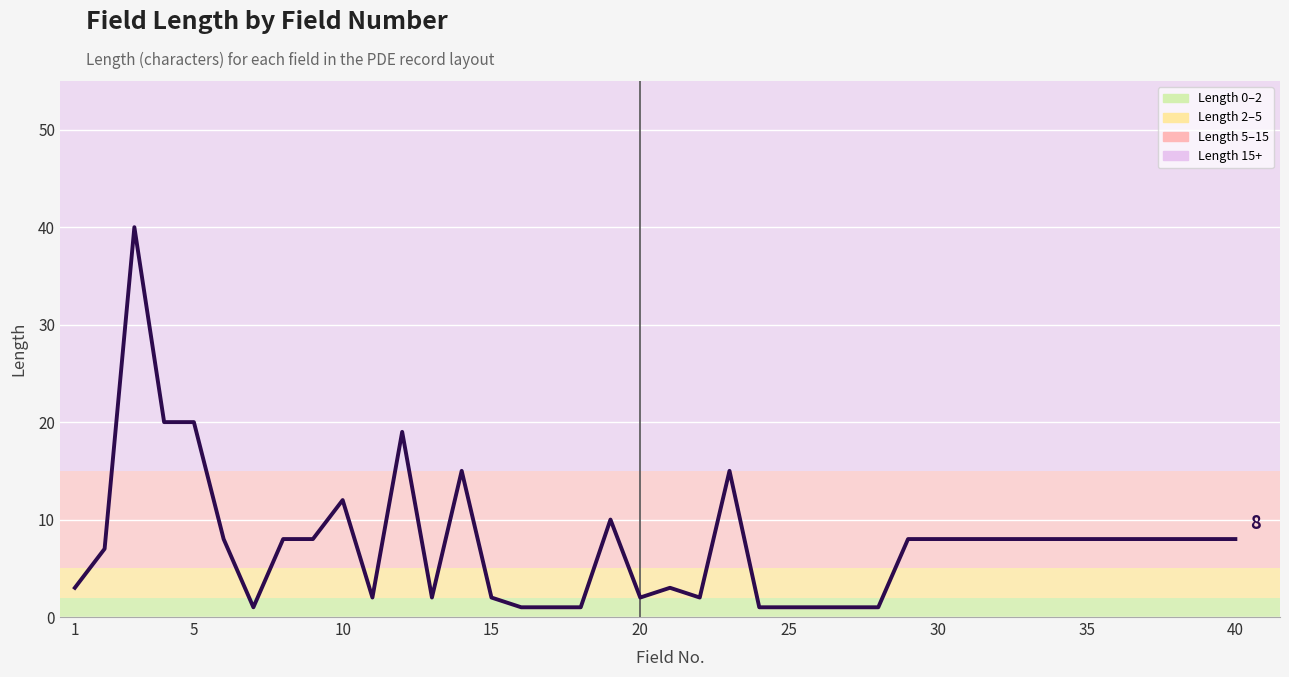

What is the greatest value displayed?

40